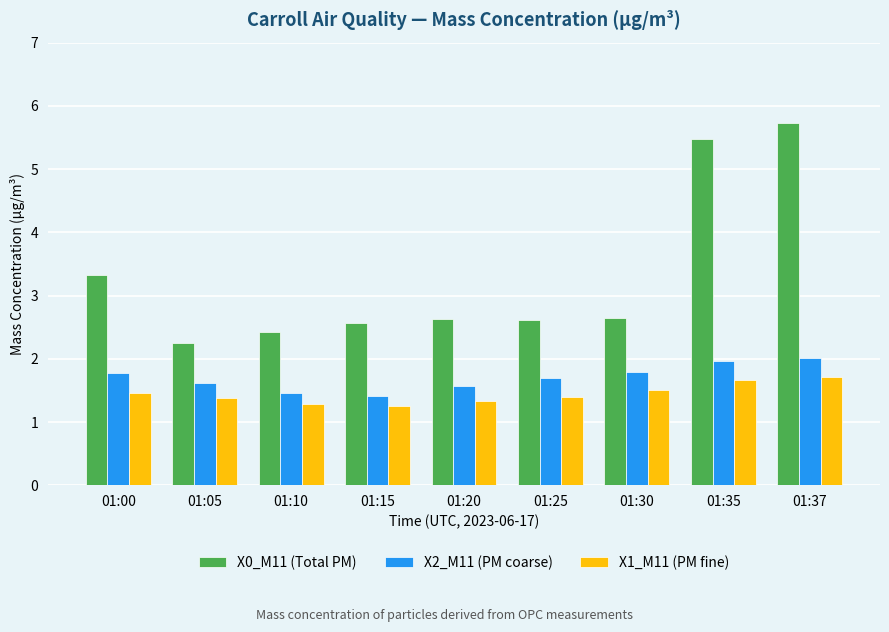

Which series has the widest spread of values?

X0_M11 (Total PM)